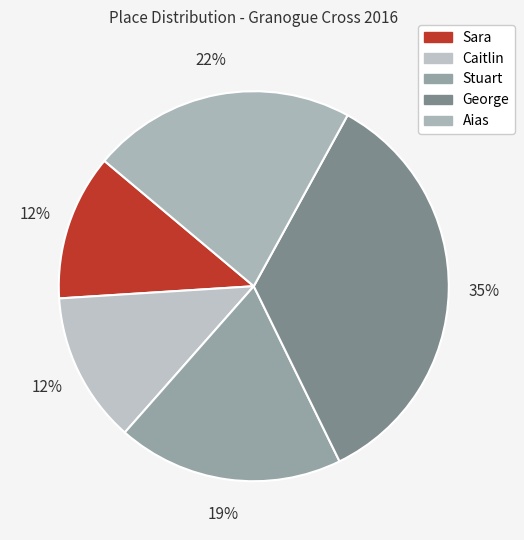

Is it true that George is 48% of the pie?

False